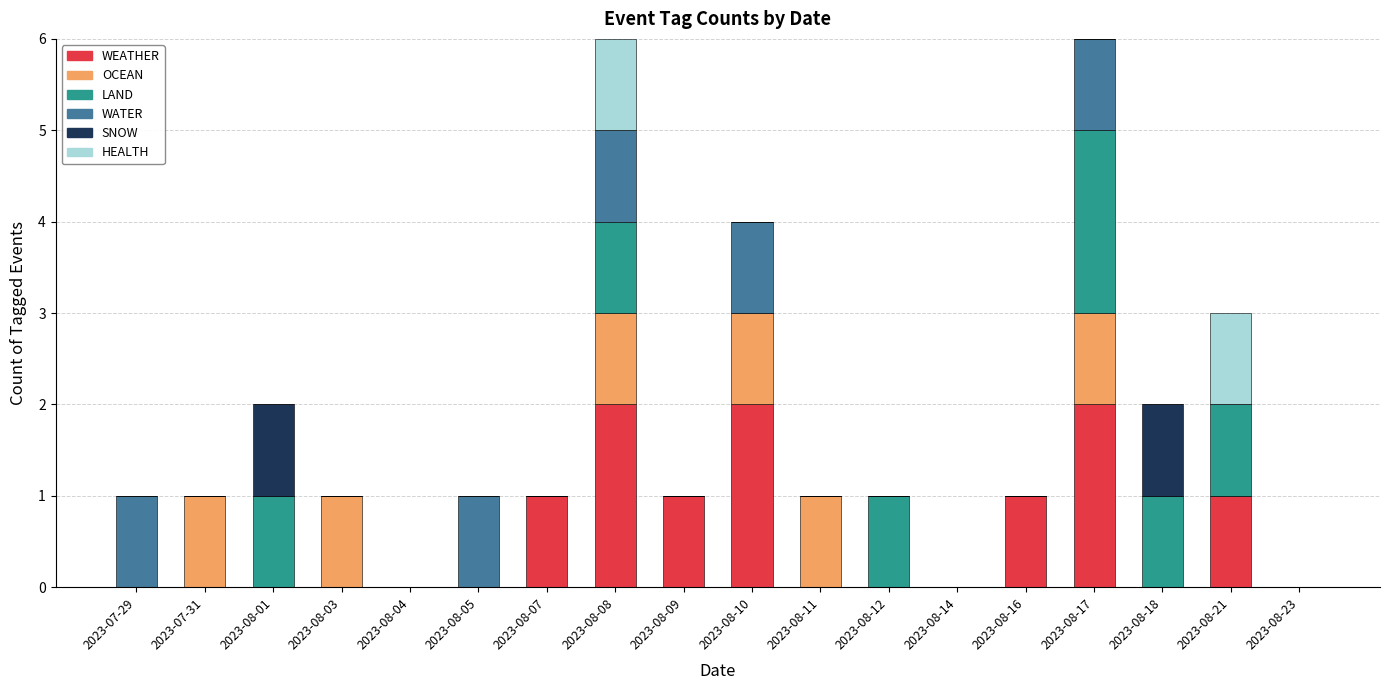

How many data points does each series have?

18